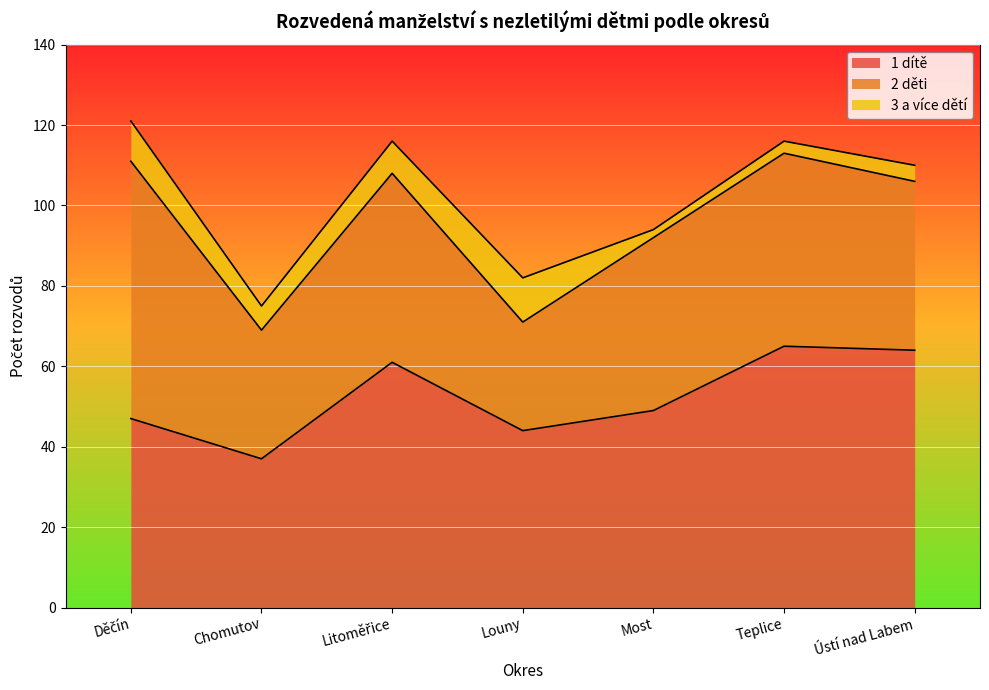

How many 3 a více dětí values are between 3 and 10?

5